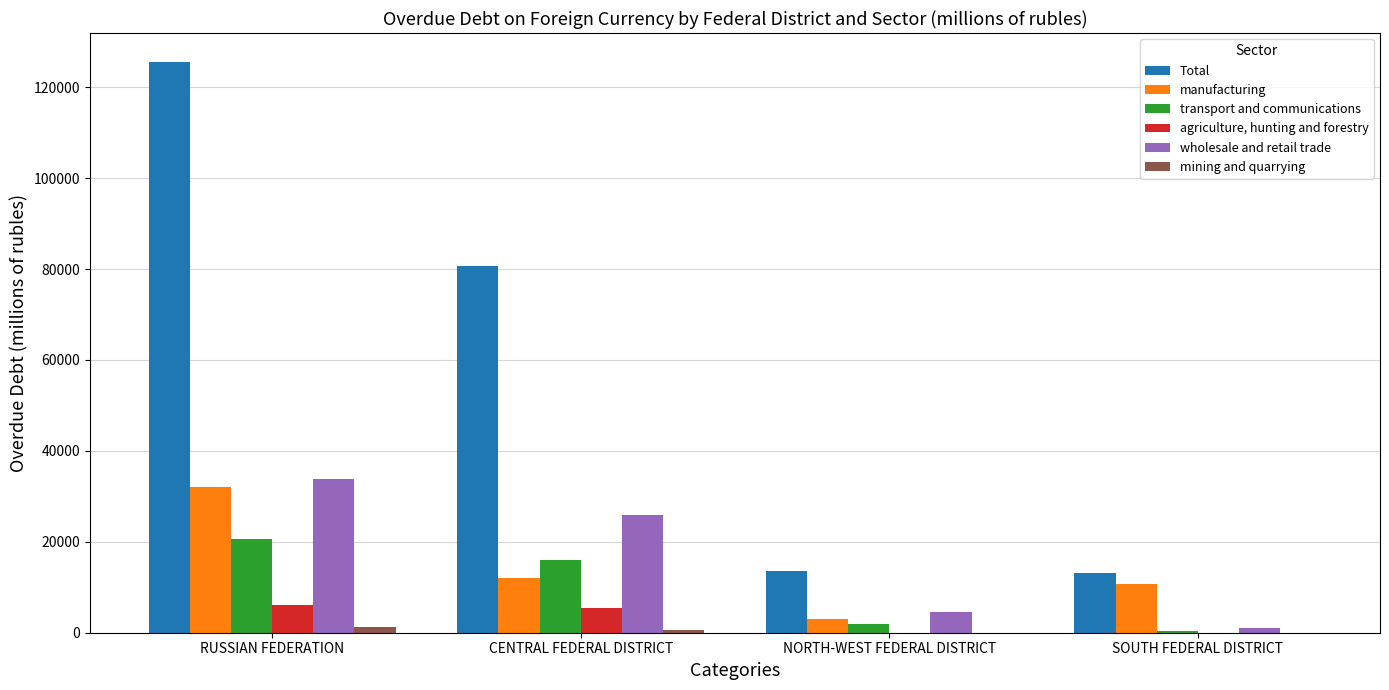

At which category does the chart reach its peak across all series?

RUSSIAN FEDERATION